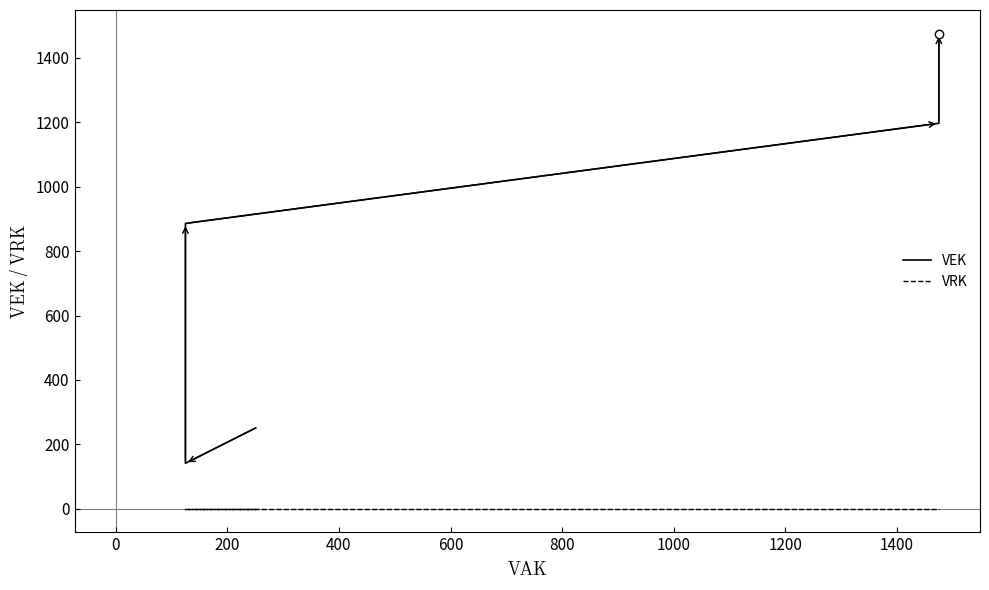

Which series has the largest total across all categories?

VEK